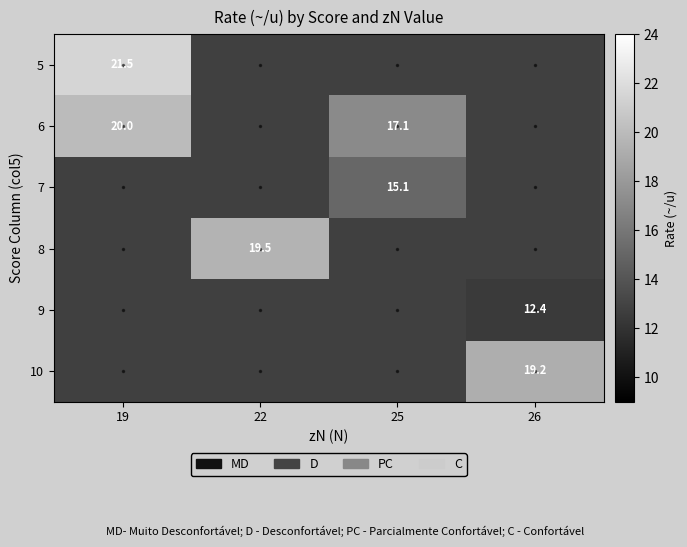

True or false: 5 has a value of 21.5 at 19.

True